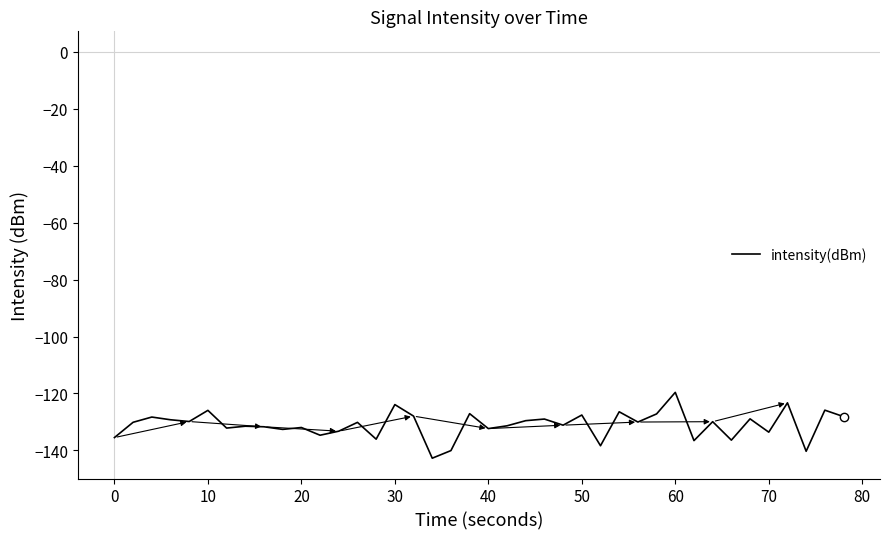

How many lines are shown in the chart?

1